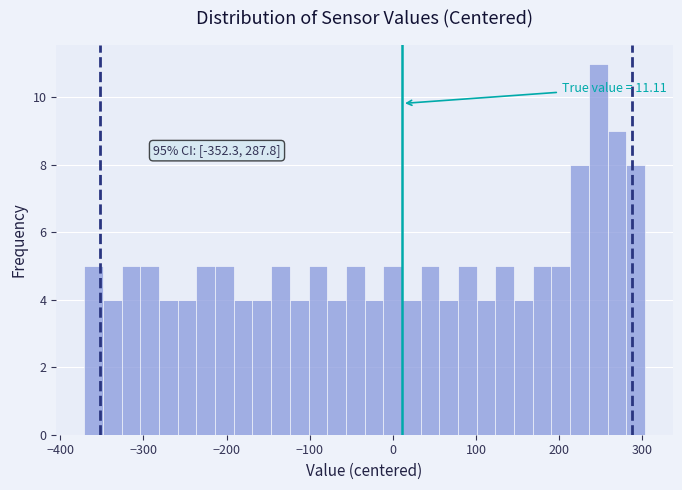

Read against the x-axis, roughly where is the centre of the tallest bar?

250